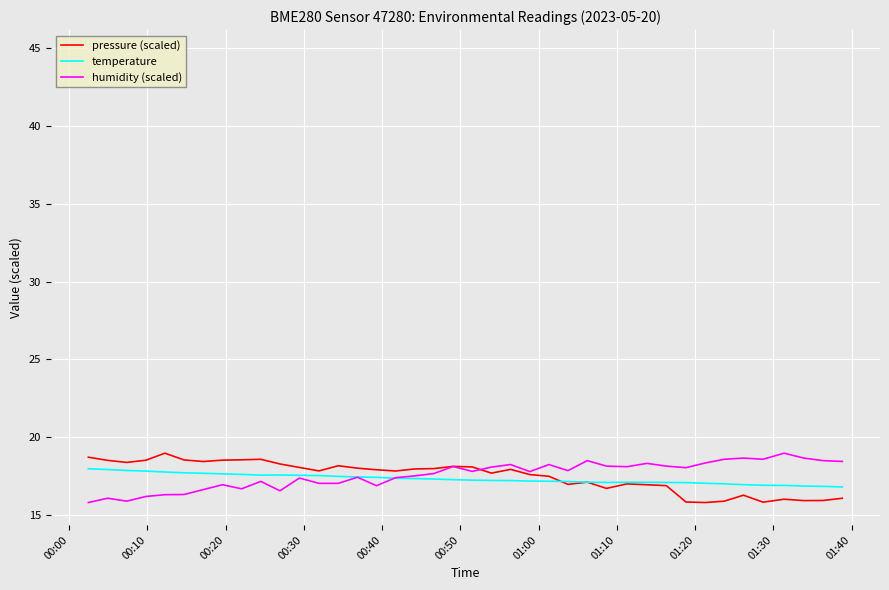

What is the minimum value shown in the chart?

15.8